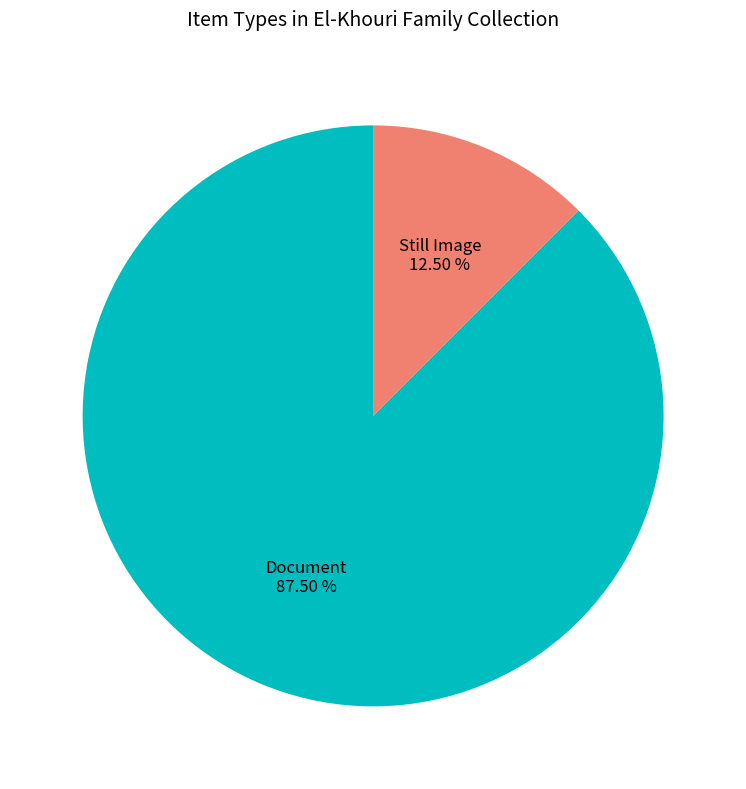

Is Document the majority of the pie?

Yes